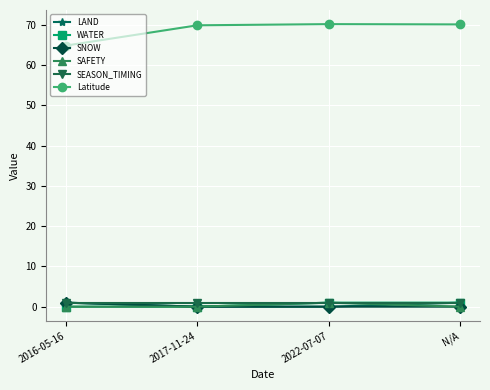

Count the number of categories in the chart.

4